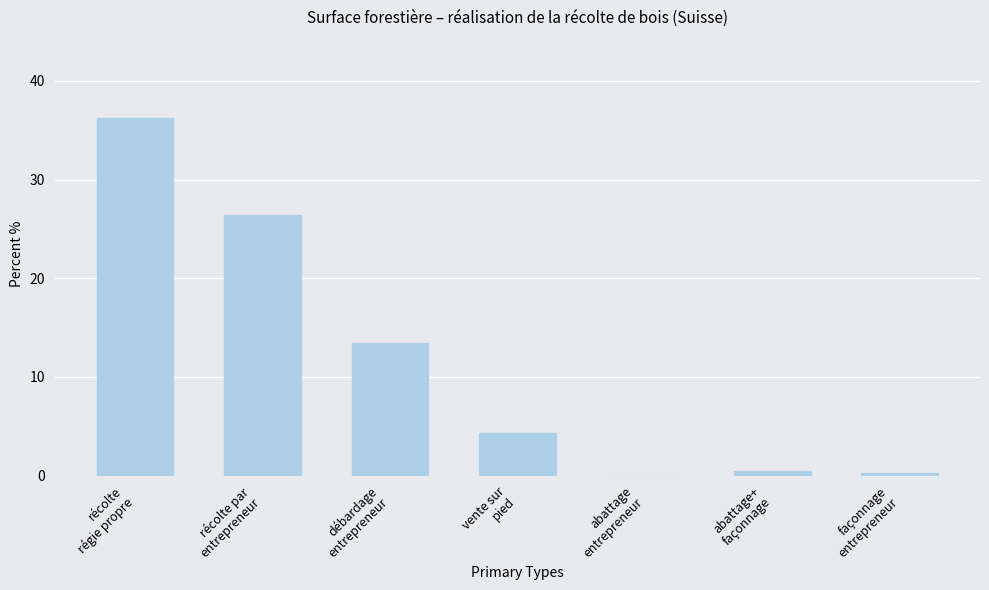

What is the change in value from vente sur
pied to abattage+
façonnage?

-3.8